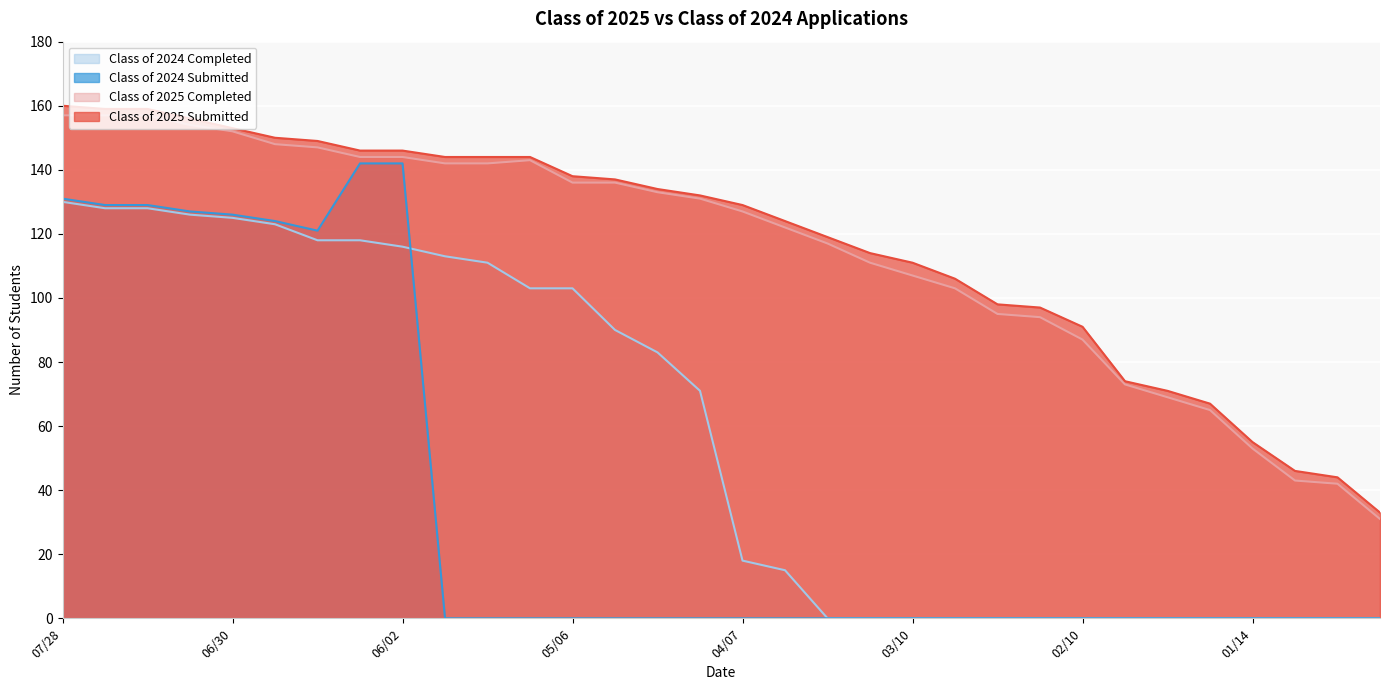

At which category is the sum across all series the highest?

07/28